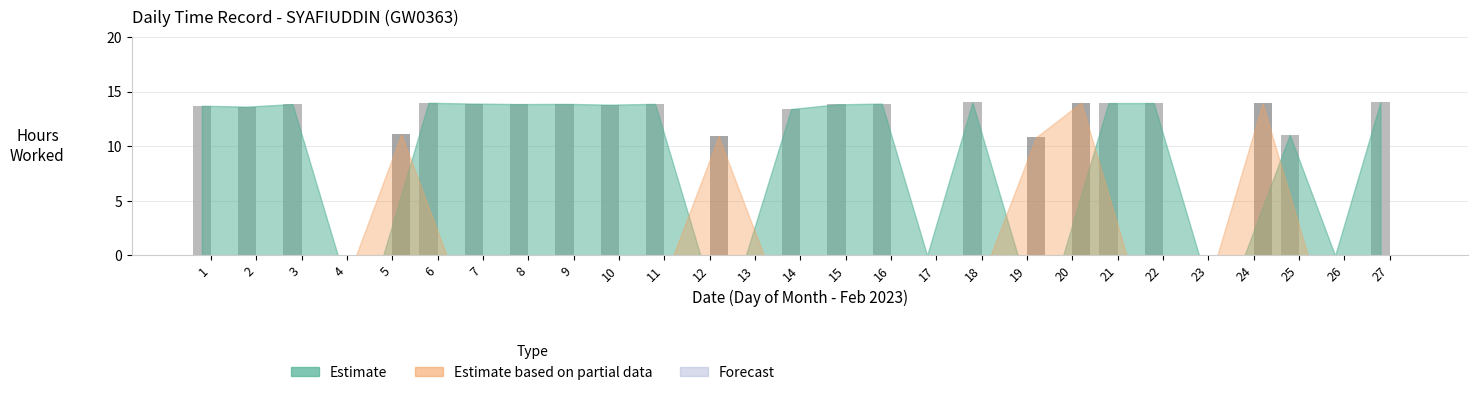

What is the total value across all series at 18?

14.0